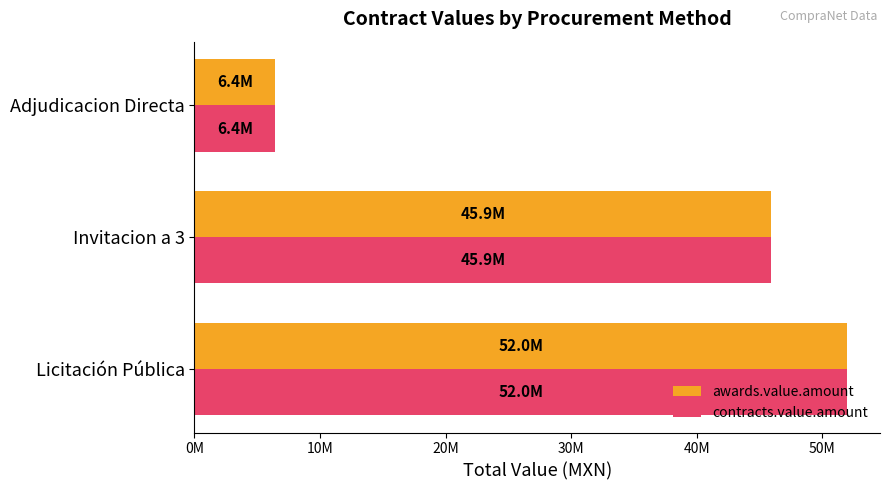

What are all the series names shown in the legend?

awards.value.amount, contracts.value.amount